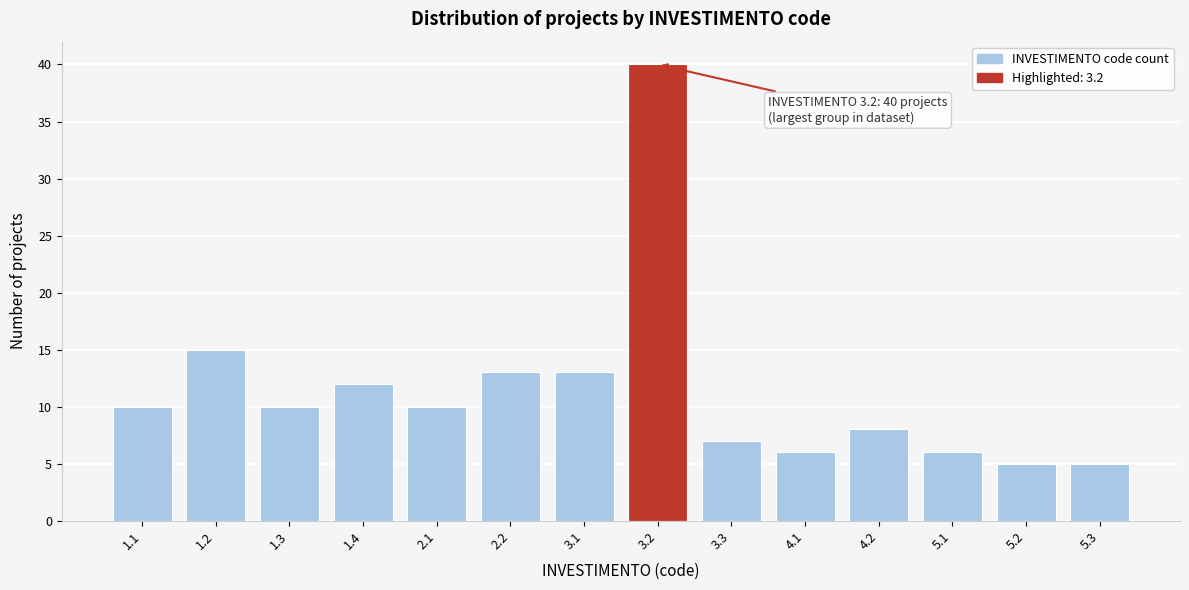

Reading right to left, what are all the values shown in this chart?

5.3=5	5.2=5	5.1=6	4.2=8	4.1=6	3.3=7	3.2=40	3.1=13	2.2=13	2.1=10	1.4=12	1.3=10	1.2=15	1.1=10